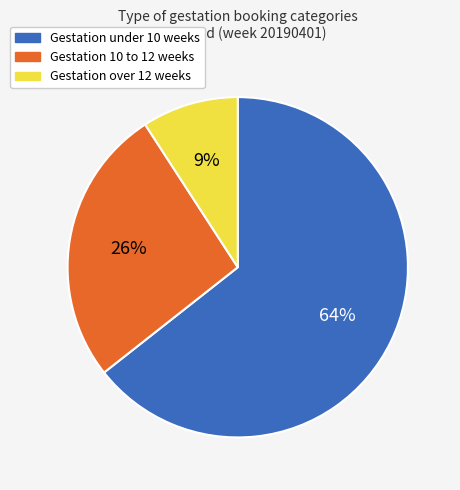

Does any single category account for the majority?

Yes